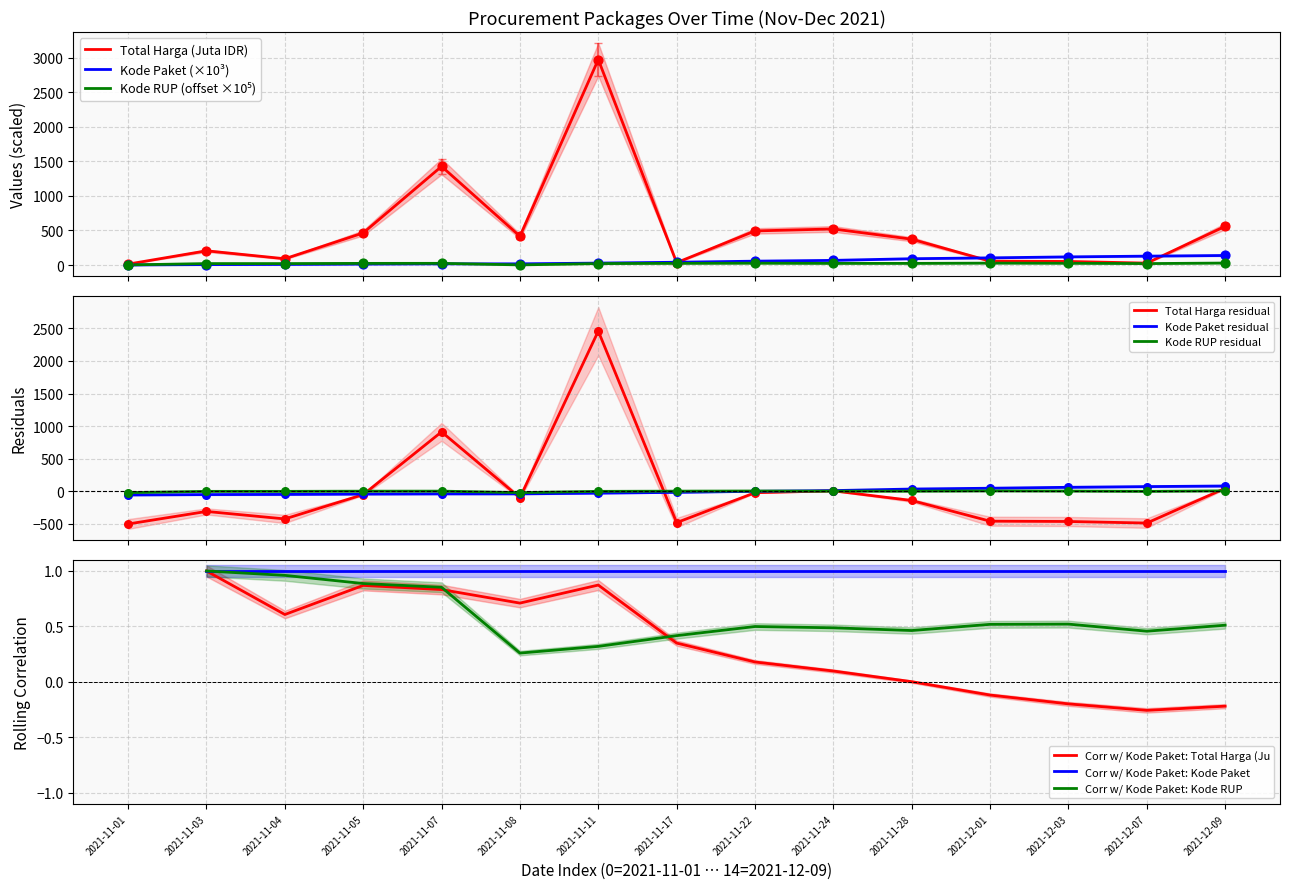

At which category is the sum across all series the highest?

2021-11-11